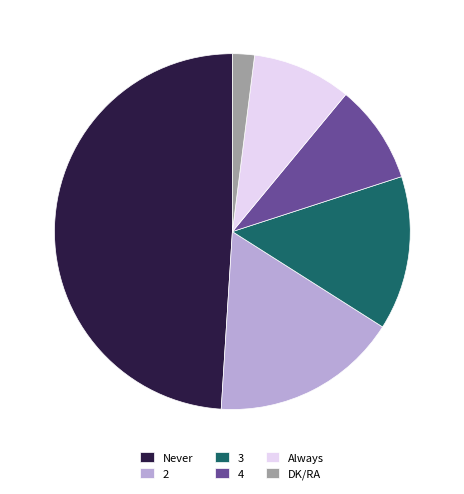

Is the sum of Always and 2 greater than half?

No